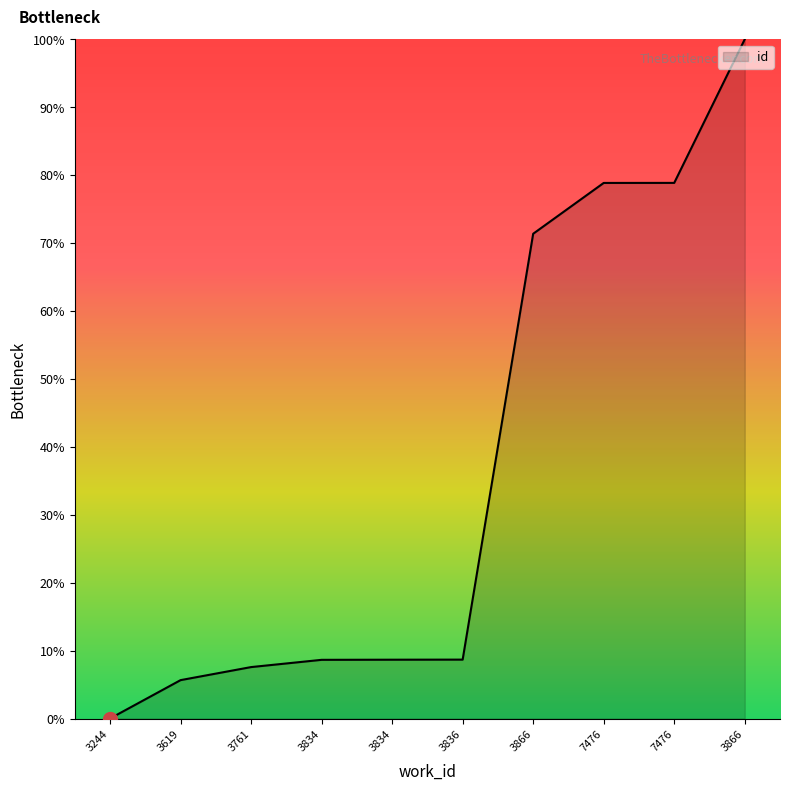

Between 3619 and 3834, which is larger?

3834